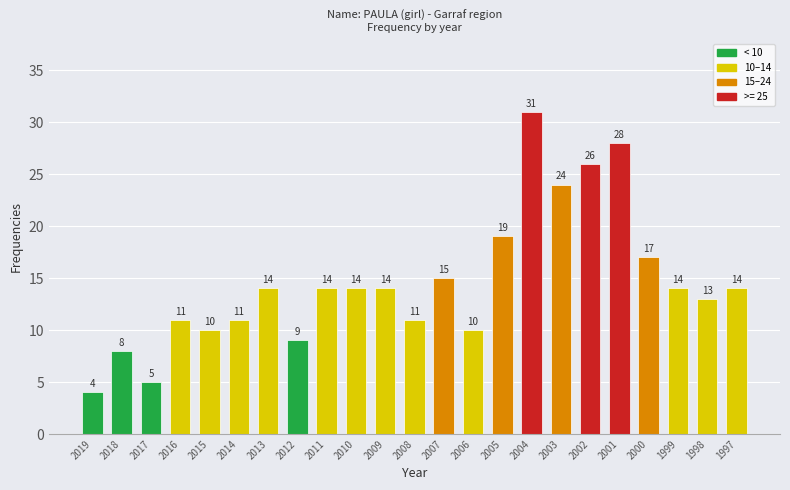

Reading left to right, transcribe all the data shown in this chart.

2019=4	2018=8	2017=5	2016=11	2015=10	2014=11	2013=14	2012=9	2011=14	2010=14	2009=14	2008=11	2007=15	2006=10	2005=19	2004=31	2003=24	2002=26	2001=28	2000=17	1999=14	1998=13	1997=14